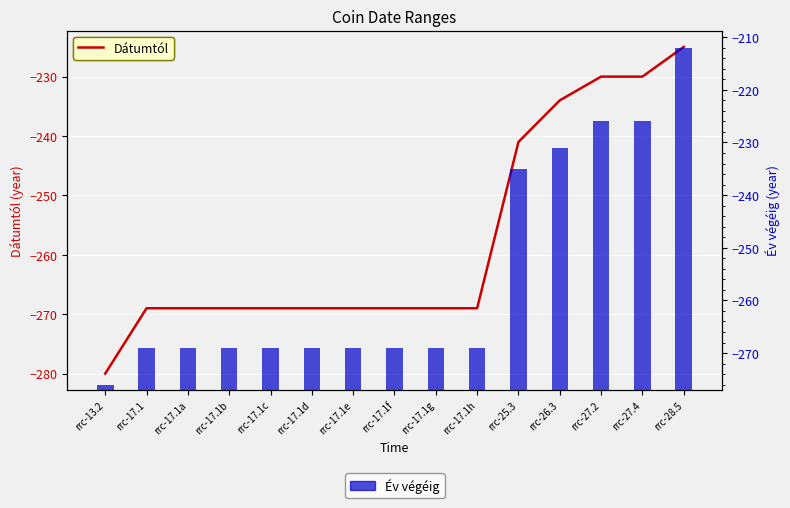

Which label corresponds to the largest value in the chart?

rrc-28.5